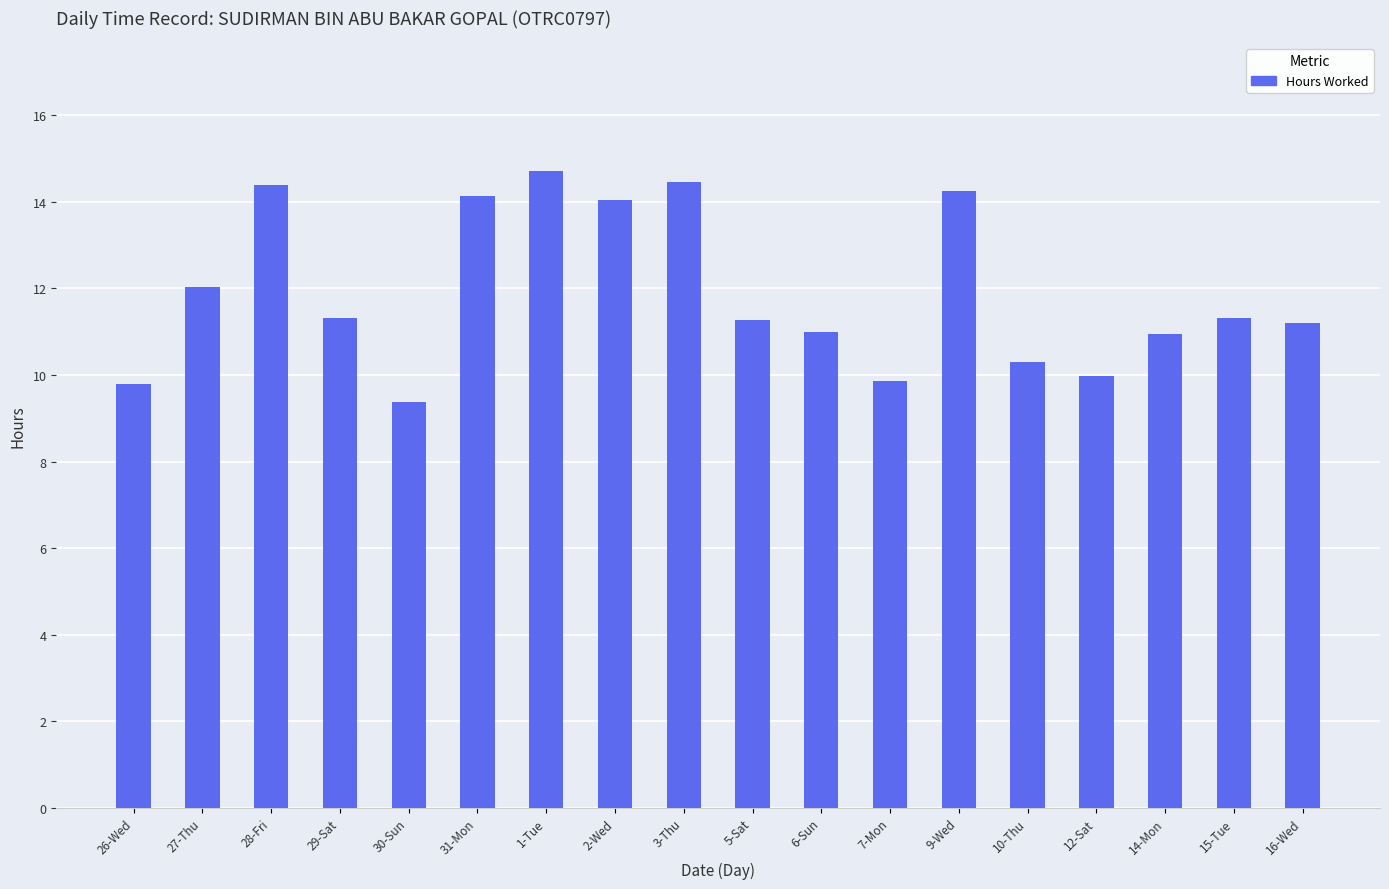

What is the sum of all values?

214.3